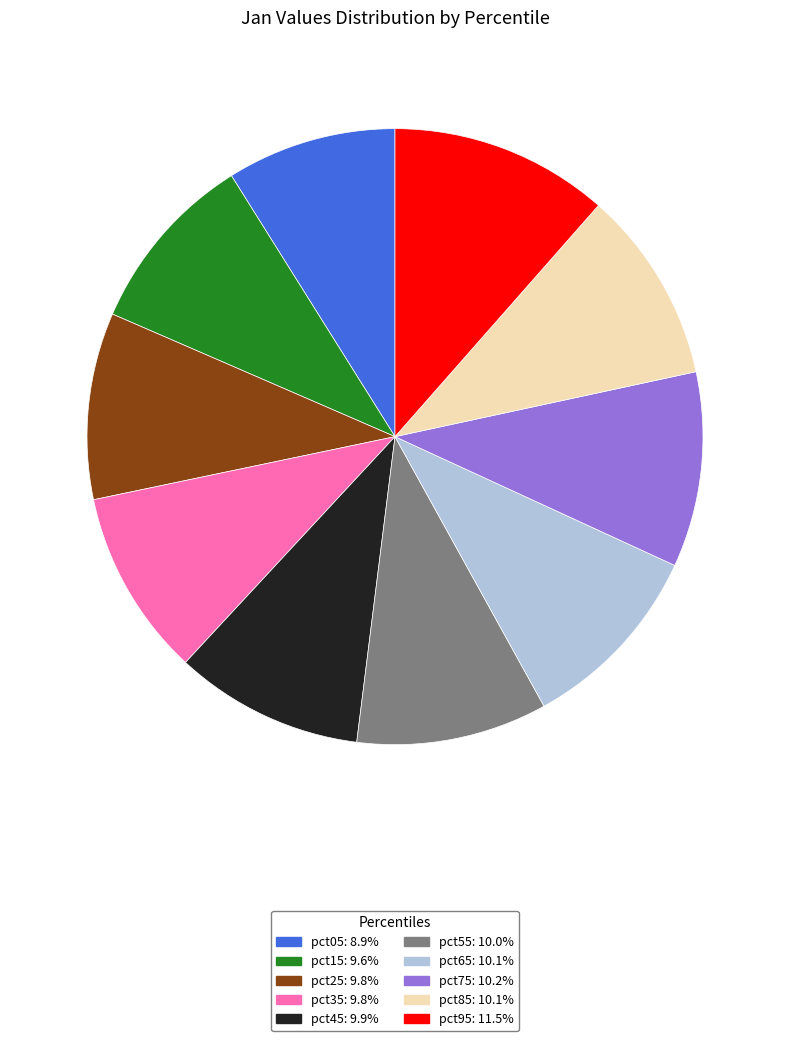

How many segments does this pie chart have?

10